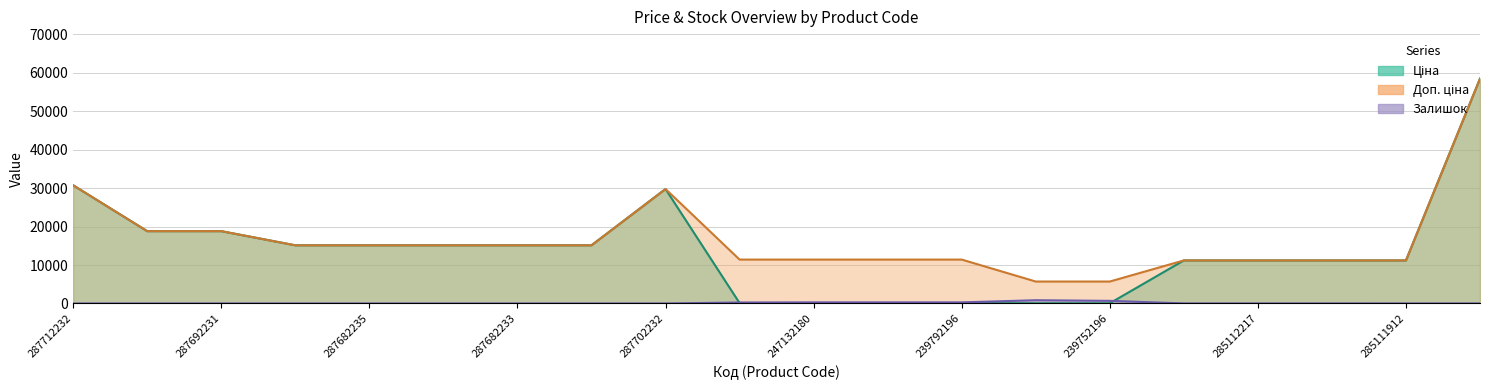

The Ціна series shows 25390.4 at 287682233. True or false?

False